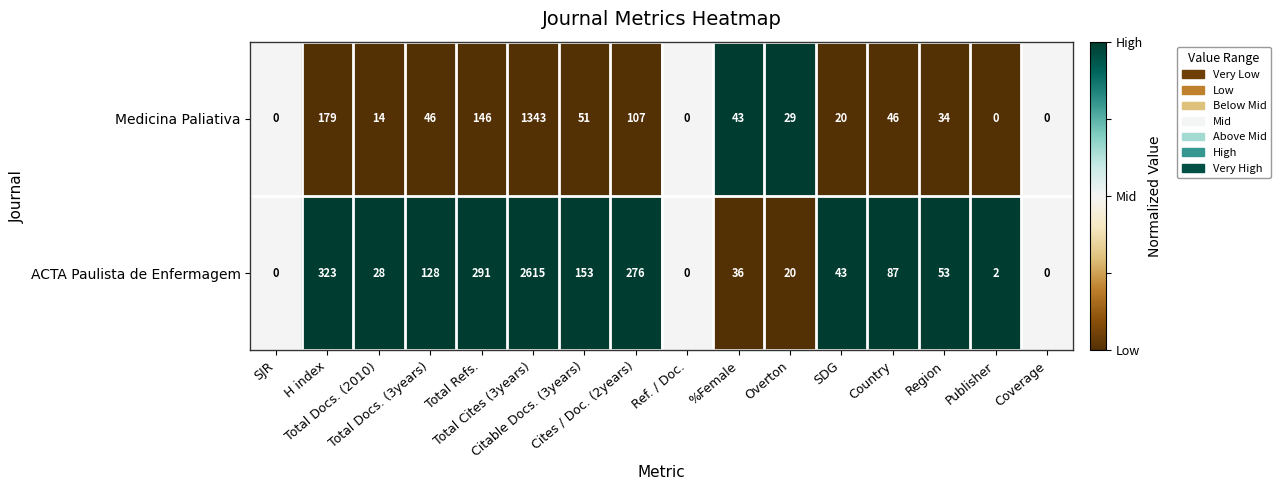

What is the highest value of the ACTA Paulista de Enfermagem series?

2615